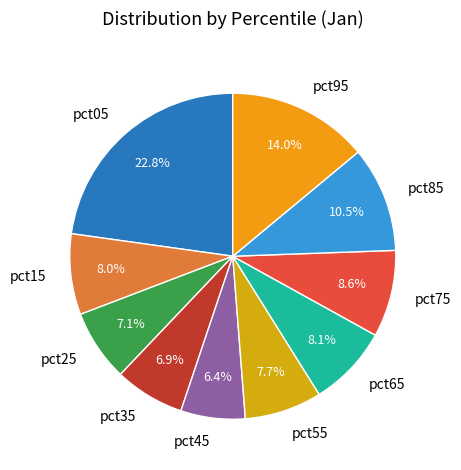

Count the number of slices in the pie.

10